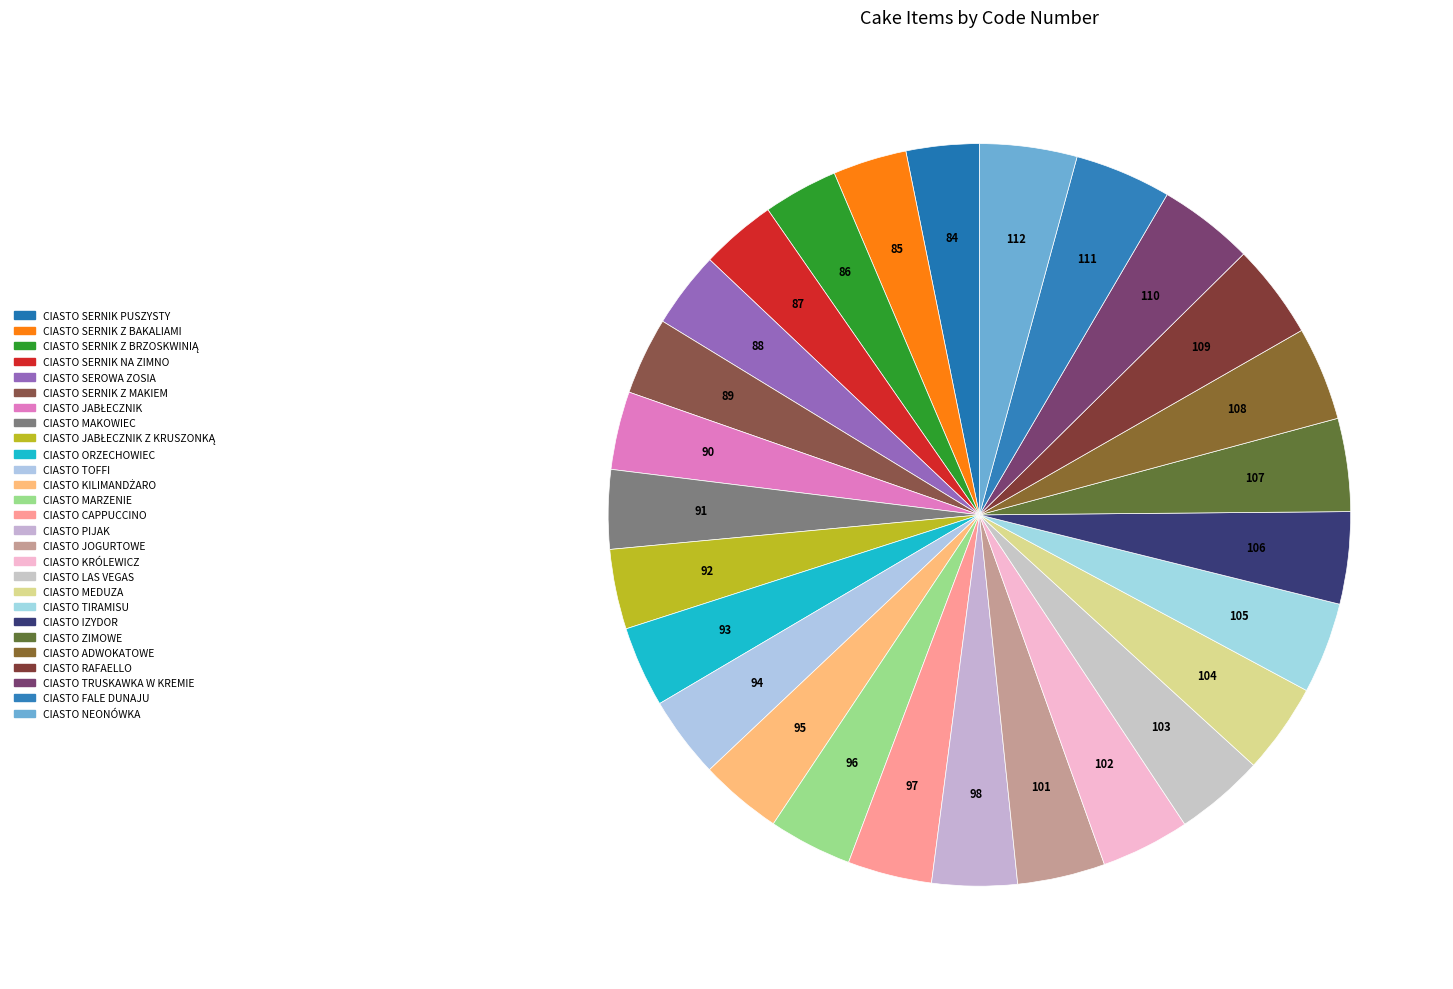

To the nearest percent, what is the average slice percentage?

4%